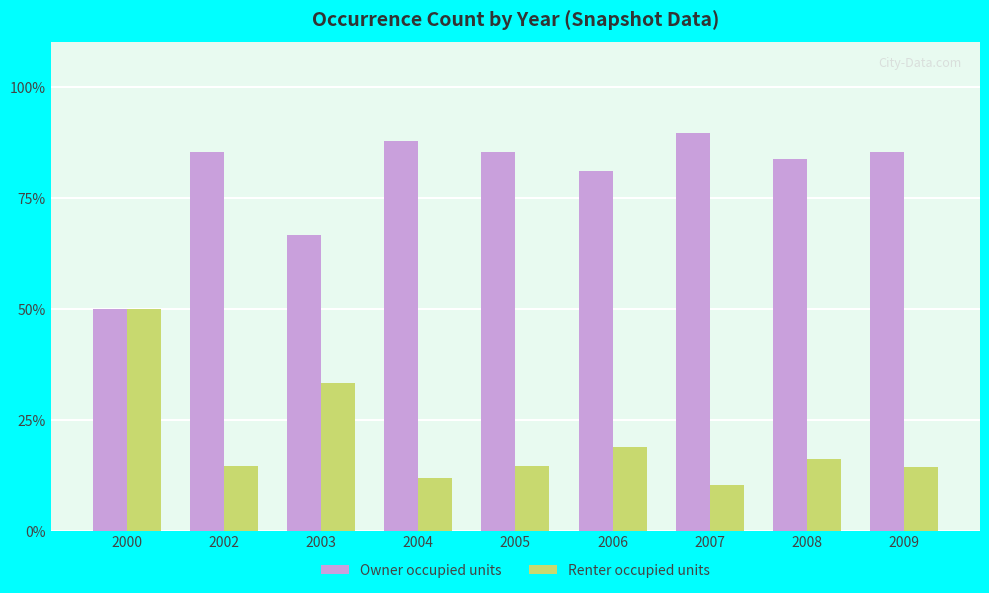

How many bars are there in each group?

2